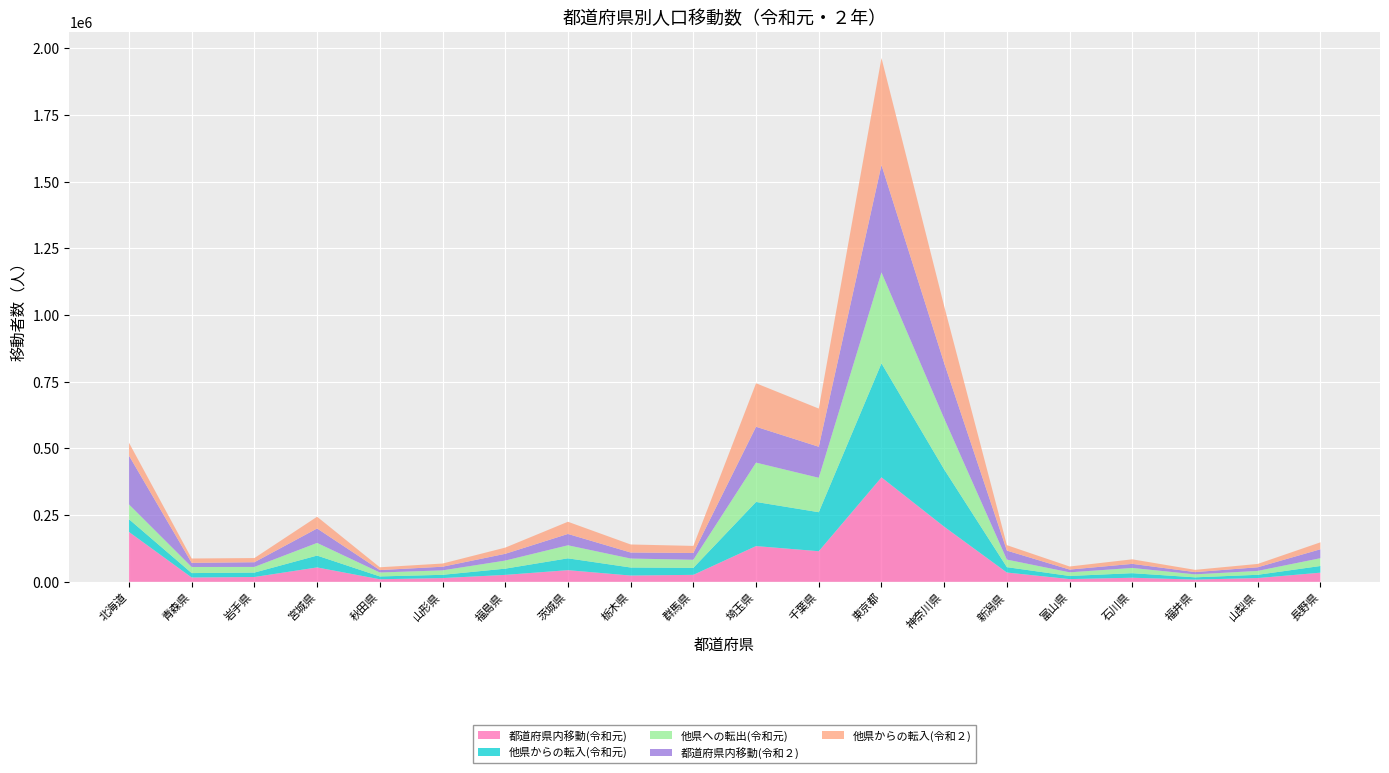

Reading left to right, extract all data points from this chart.

都道府県内移動(令和元): 北海道=186902	青森県=16220	岩手県=18049	宮城県=53972	秋田県=9634	山形県=14028	福島県=26003	茨城県=43690	栃木県=23511	群馬県=26142	埼玉県=133979	千葉県=114684	東京都=391515	神奈川県=206633	新潟県=34800	富山県=10258	石川県=15306	福井県=8415	山梨県=14065	長野県=34342
他県からの転入(令和元): 北海道=47737	青森県=16527	岩手県=16555	宮城県=44379	秋田県=10570	山形県=12196	福島県=23344	茨城県=44371	栃木県=30136	群馬県=26218	埼玉県=165369	千葉県=146240	東京都=427307	神奈川県=214726	新潟県=20178	富山県=11663	石川県=17083	福井県=8384	山梨県=12267	長野県=24948
他県への転出(令和元): 北海道=55467	青森県=22874	岩手県=21223	宮城県=47462	秋田県=14764	山形県=16739	福島県=30269	茨城県=48876	栃木県=33654	群馬県=30302	埼玉県=147406	千葉県=129053	東京都=340732	神奈川県=190875	新潟県=28340	富山県=13669	石川県=19639	福井県=11216	山梨県=14620	長野県=29275
都道府県内移動(令和２): 北海道=182794	青森県=15392	岩手県=17580	宮城県=54076	秋田県=9007	山形県=13594	福島県=25320	茨城県=42457	栃木県=22581	群馬県=25340	埼玉県=134372	千葉県=116222	東京都=402429	神奈川県=207543	新潟県=33640	富山県=10283	石川県=15205	福井県=8384	山梨県=13554	長野県=33412
他県からの転入(令和２): 北海道=48494	青森県=16413	岩手県=15663	宮城県=44078	秋田県=10519	山形県=11944	福島県=23250	茨城県=45720	栃木県=30080	群馬県=26611	埼玉県=163059	千葉県=143177	東京都=401168	神奈川県=213490	新潟県=20451	富山県=11545	石川県=17077	福井県=8492	山梨県=12532	長野県=26050